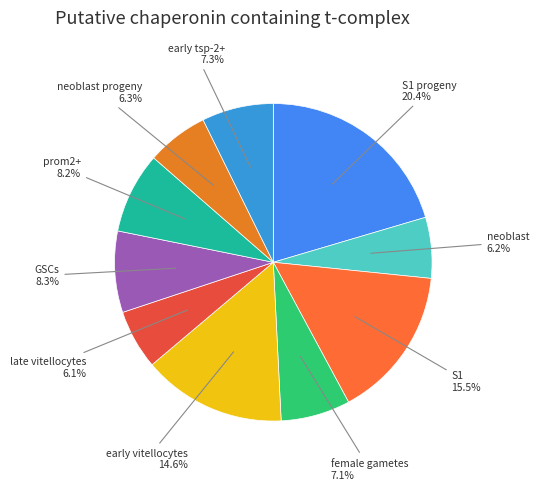

Count the number of slices in the pie.

10